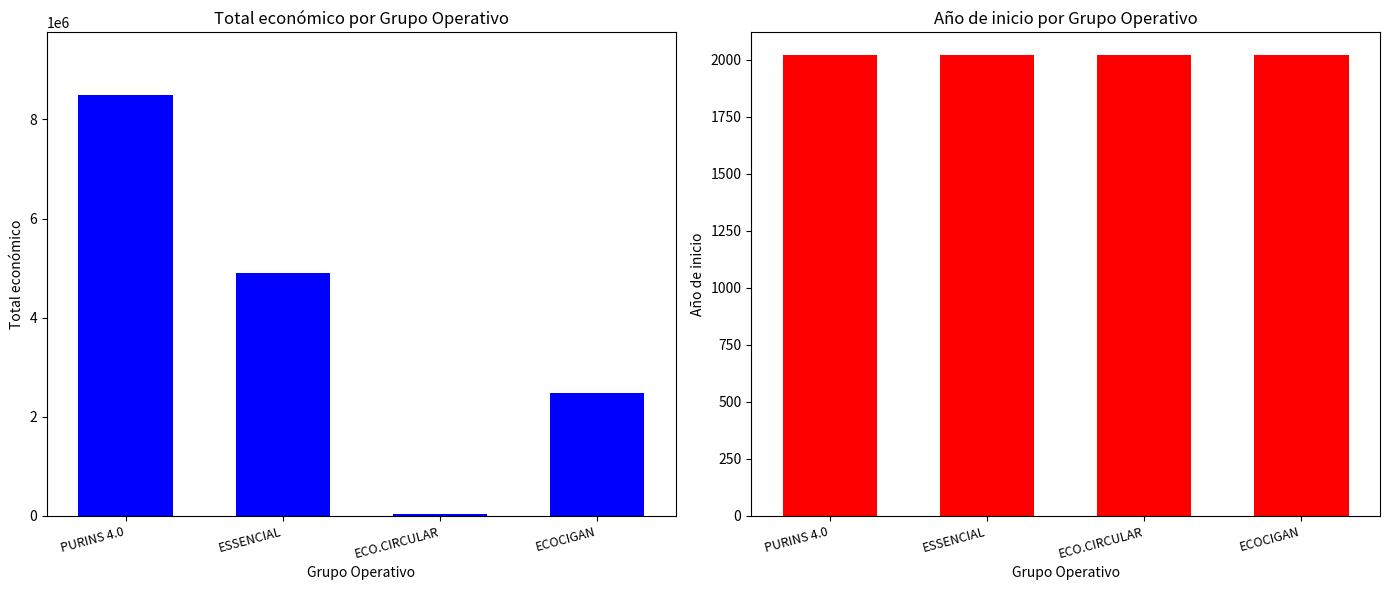

List the series in order of their peak value, highest first.

Total económico, Año de inicio